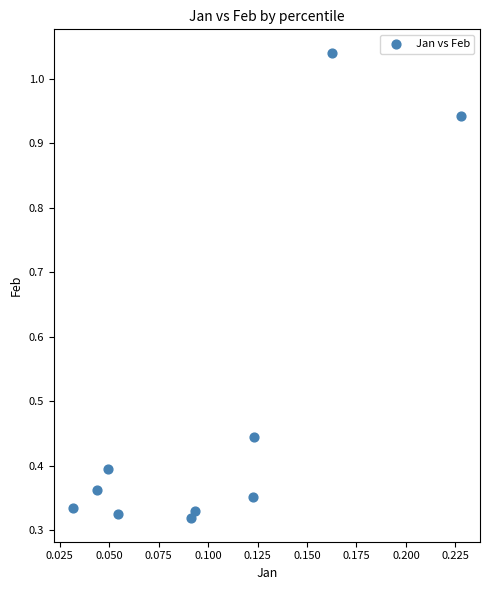

What is the range of Y values (max minus min)?

0.7